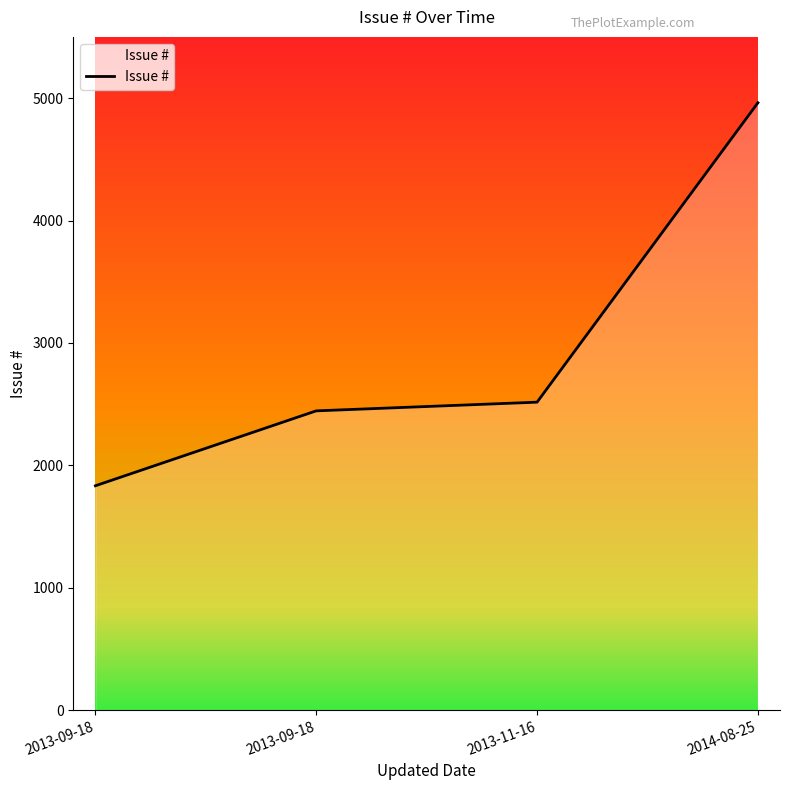

How many lines are shown in the chart?

1